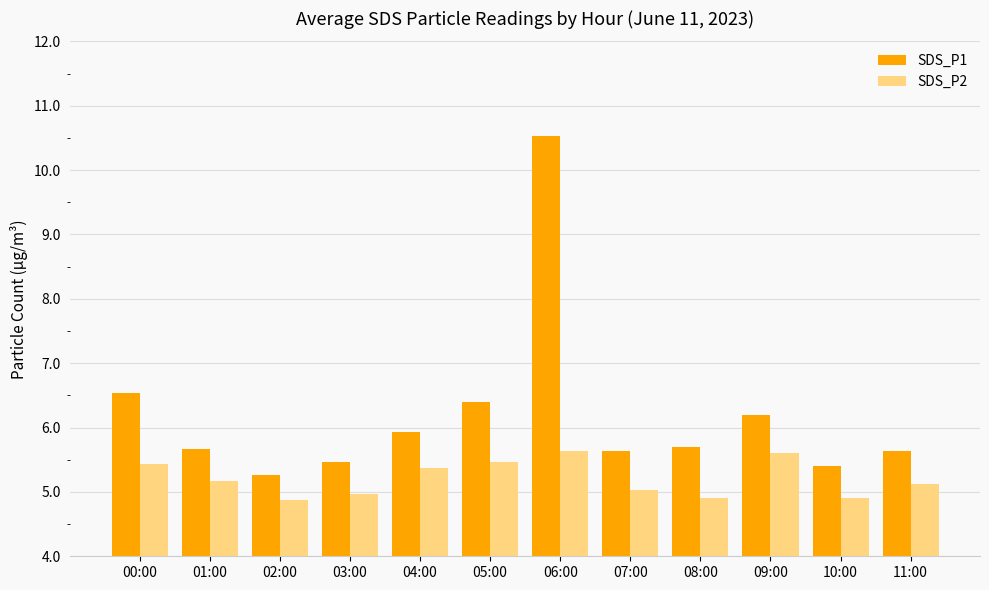

Which series has the largest range (max minus min)?

SDS_P1